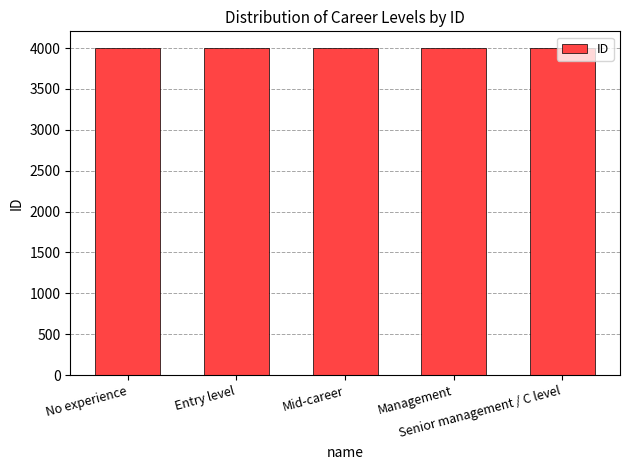

The chart shows a value of 2772 at No experience. True or false?

False